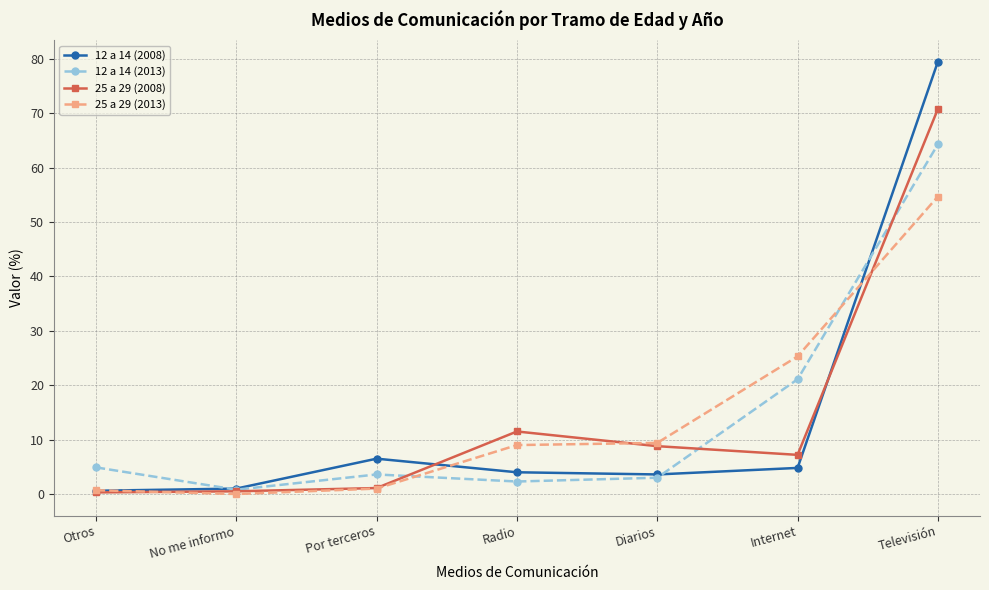

Where does the 12 a 14 (2008) series first go above 4?

Por terceros